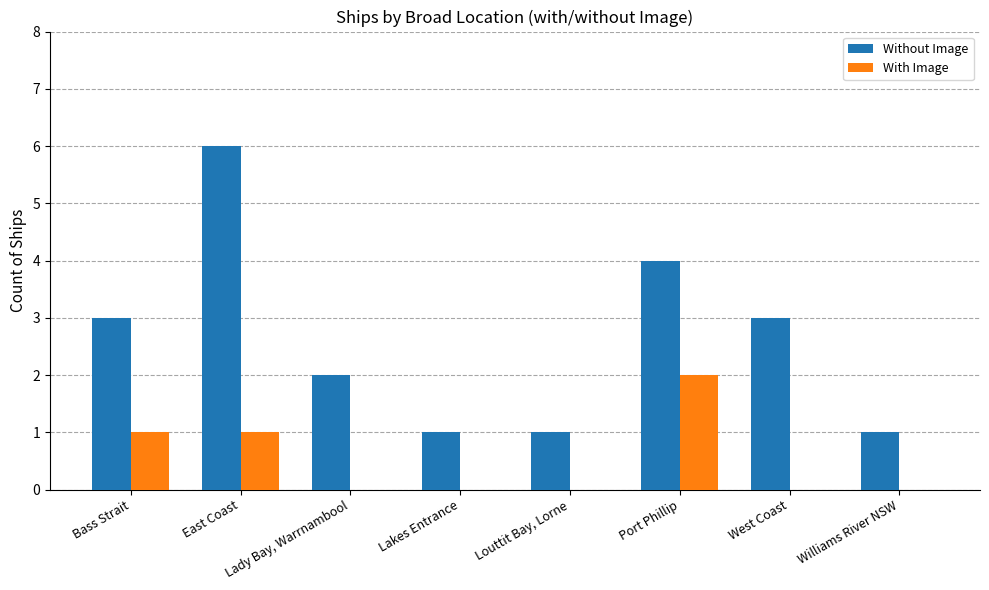

What is the total value across all series at Lakes Entrance?

1